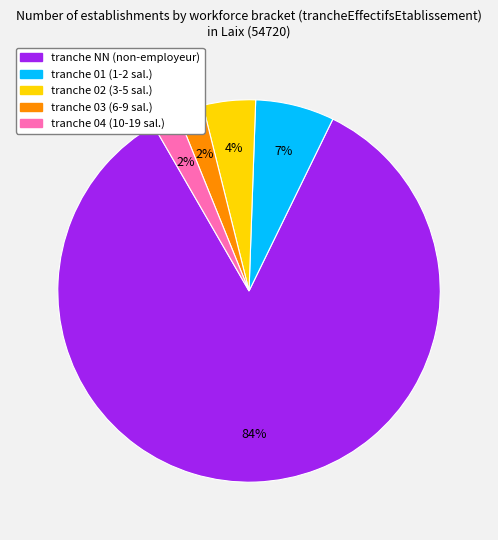

Is there a majority slice in this chart?

Yes